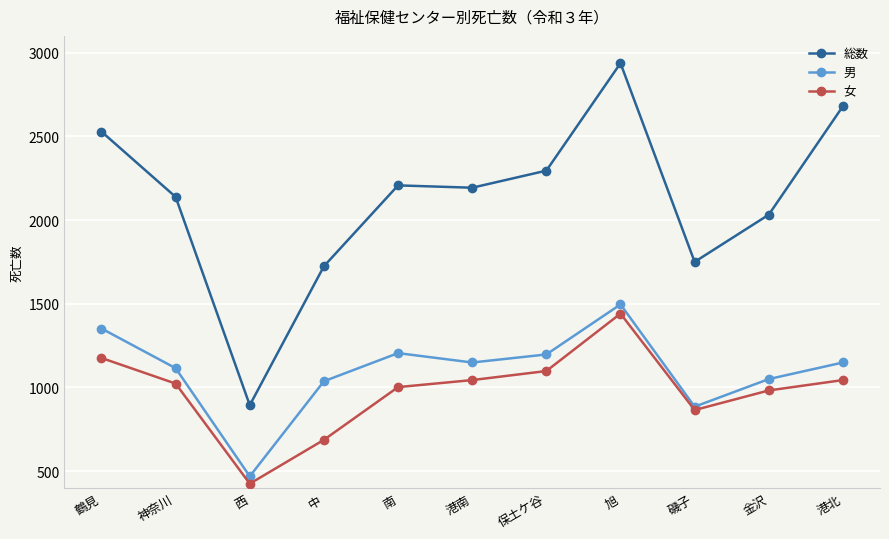

True or false: 総数 and 女 cross at least once.

False